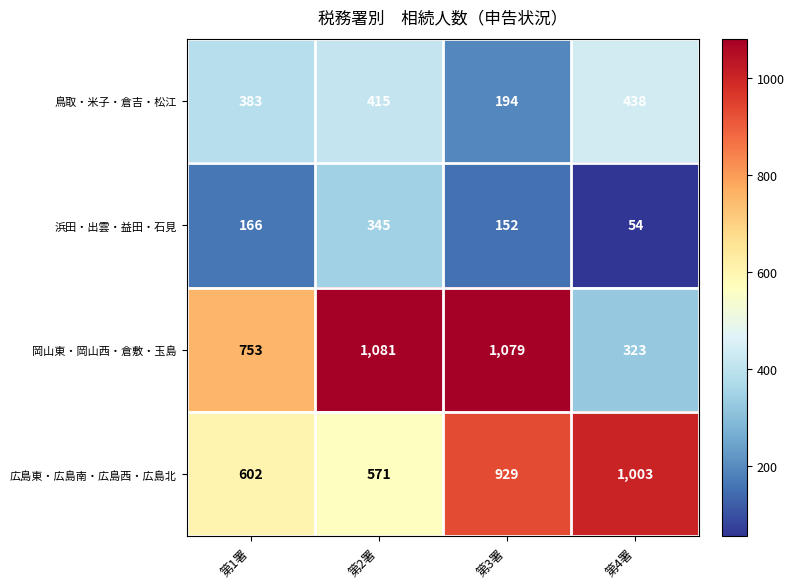

Read the 鳥取・米子・倉吉・松江 value at 第3署, to the nearest 50.

200